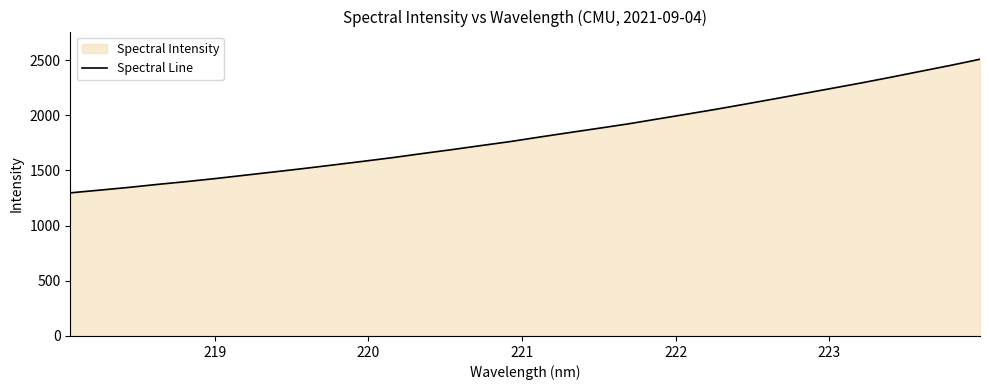

What is the difference between the maximum and minimum values?

1210.4